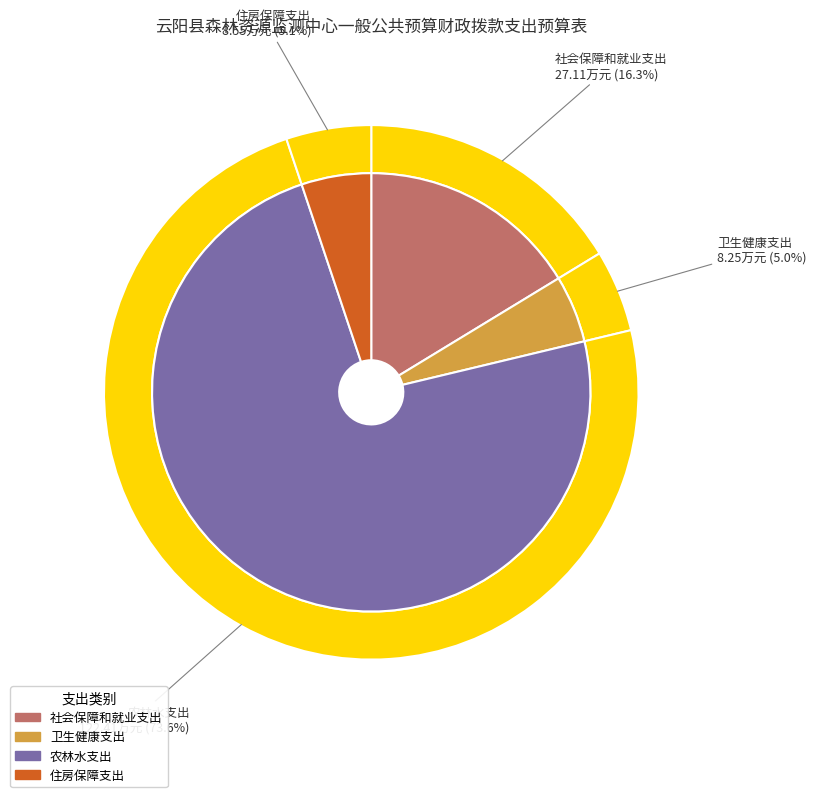

To the nearest percent, what percentage of the pie is 住房保障支出?

5%